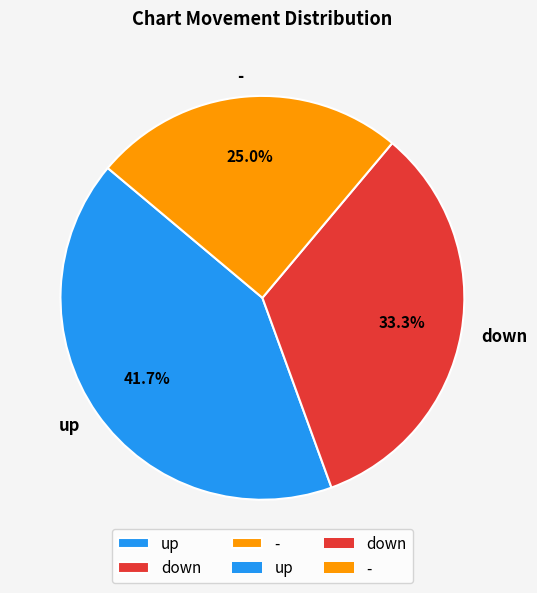

Is the sum of - and up greater than half?

Yes